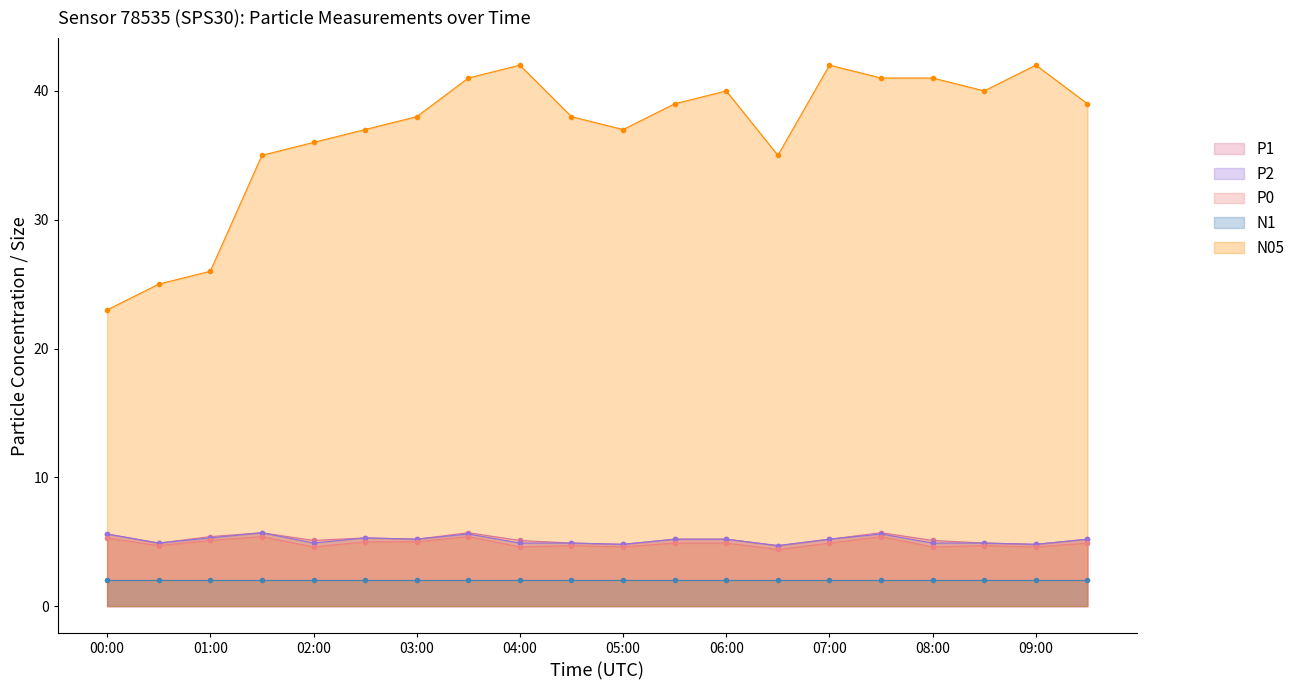

At which label does P2 reach its peak?

01:30